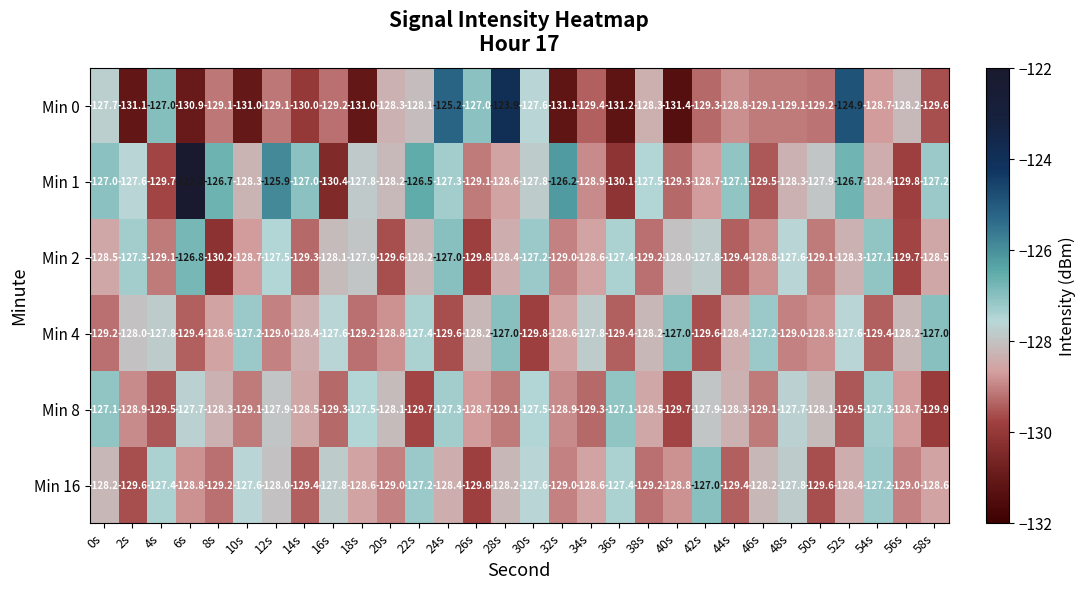

Is the value of Min 4 at 50s greater than the value of Min 1 at 22s?

No